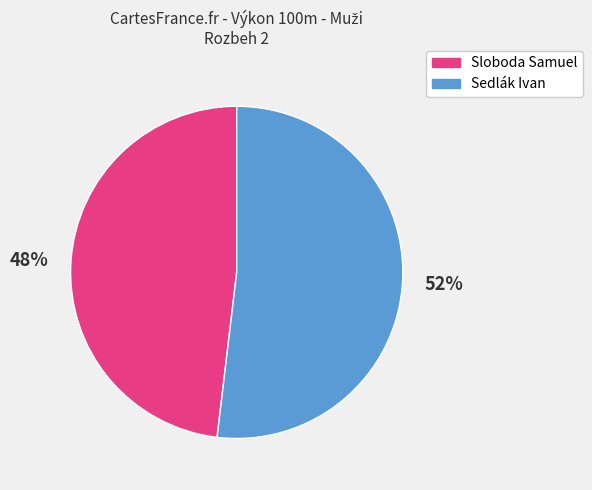

Which category has the smallest portion of the pie?

Sloboda Samuel